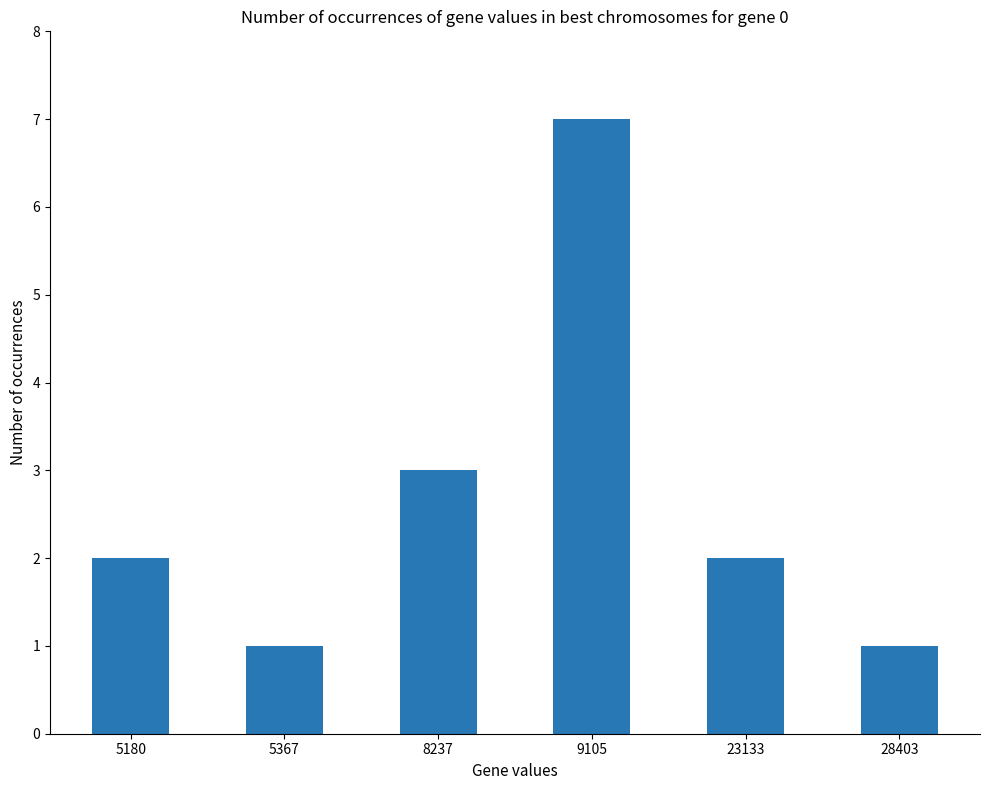

Reading left to right, what are all the values shown in this chart?

2	1	3	7	2	1